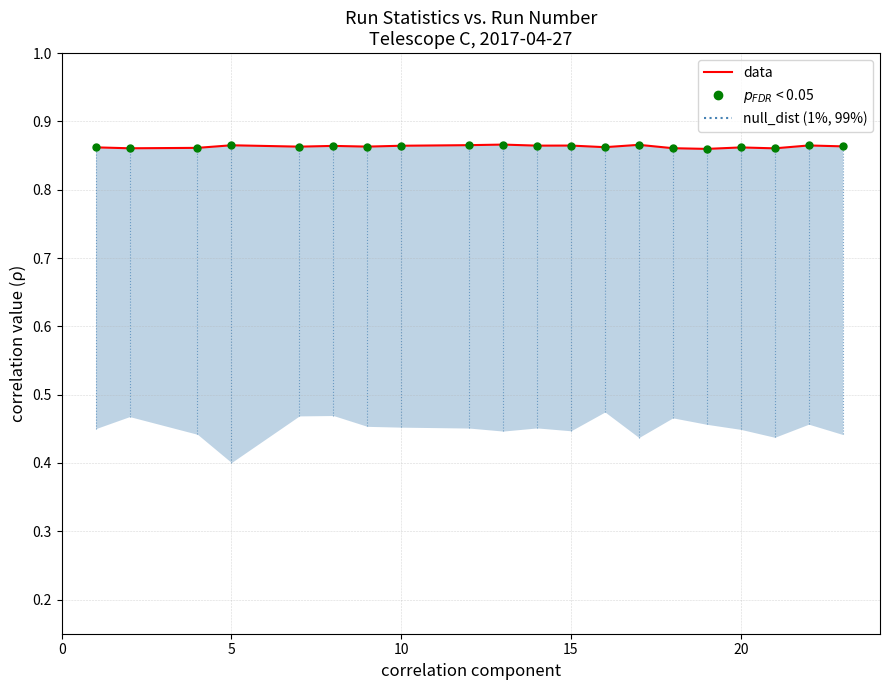

At how many categories does at least one series exceed 0?

20